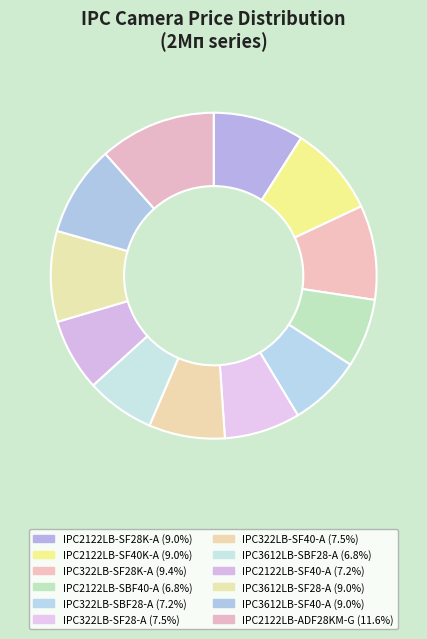

Which slice is the largest?

IPC2122LB-ADF28KM-G